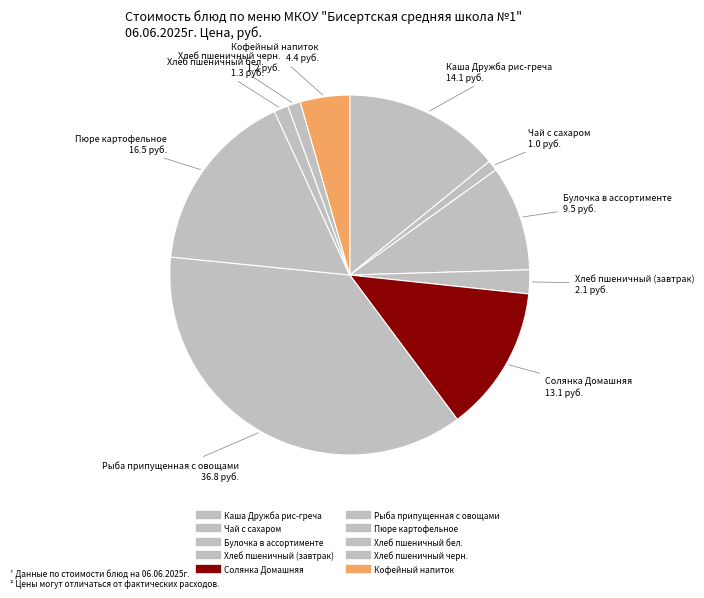

What percentage is the Кофейный напиток slice, to the nearest percent?

4%